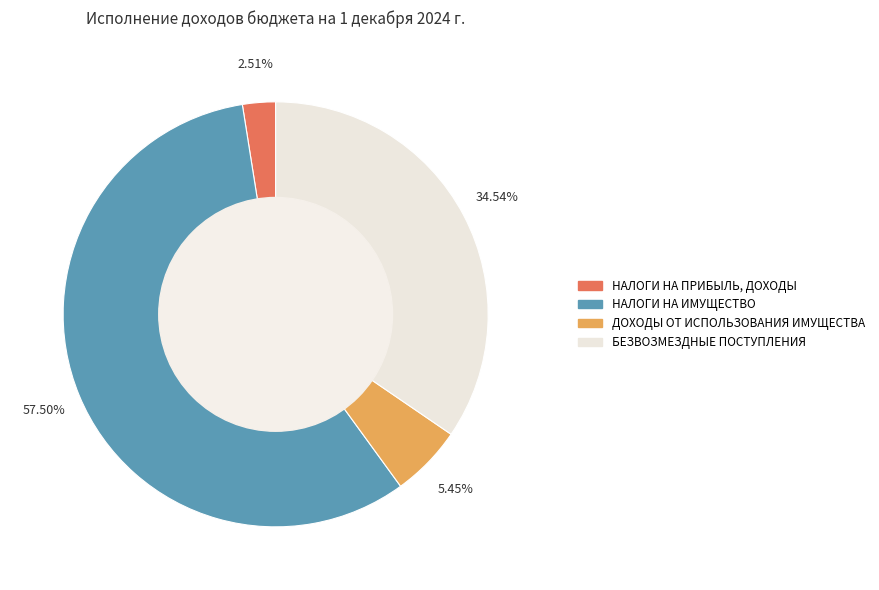

Do НАЛОГИ НА ПРИБЫЛЬ, ДОХОДЫ and НАЛОГИ НА ИМУЩЕСТВО together represent more than half of the pie?

Yes